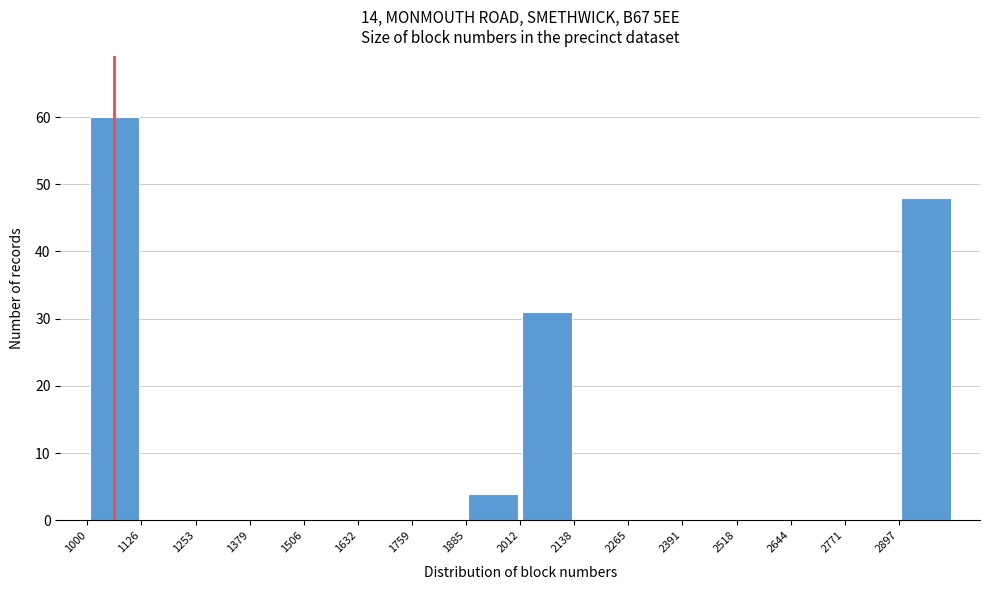

Over which range of the x-axis is the bar tallest?

1000 to 1120